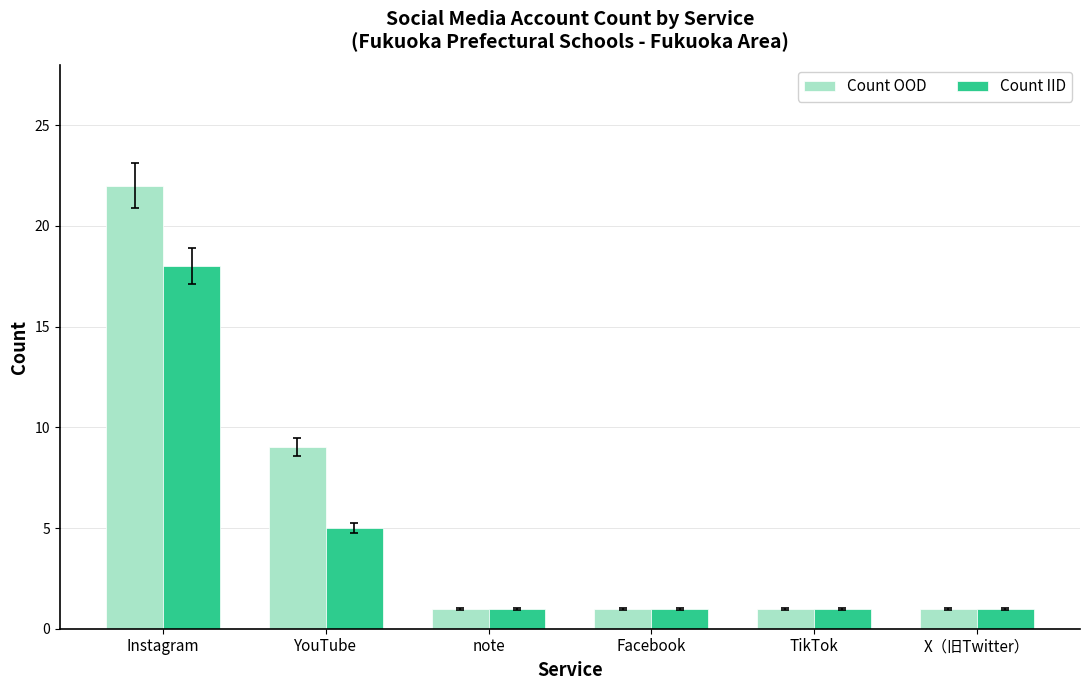

List the series in order of their peak value, highest first.

Count OOD, Count IID